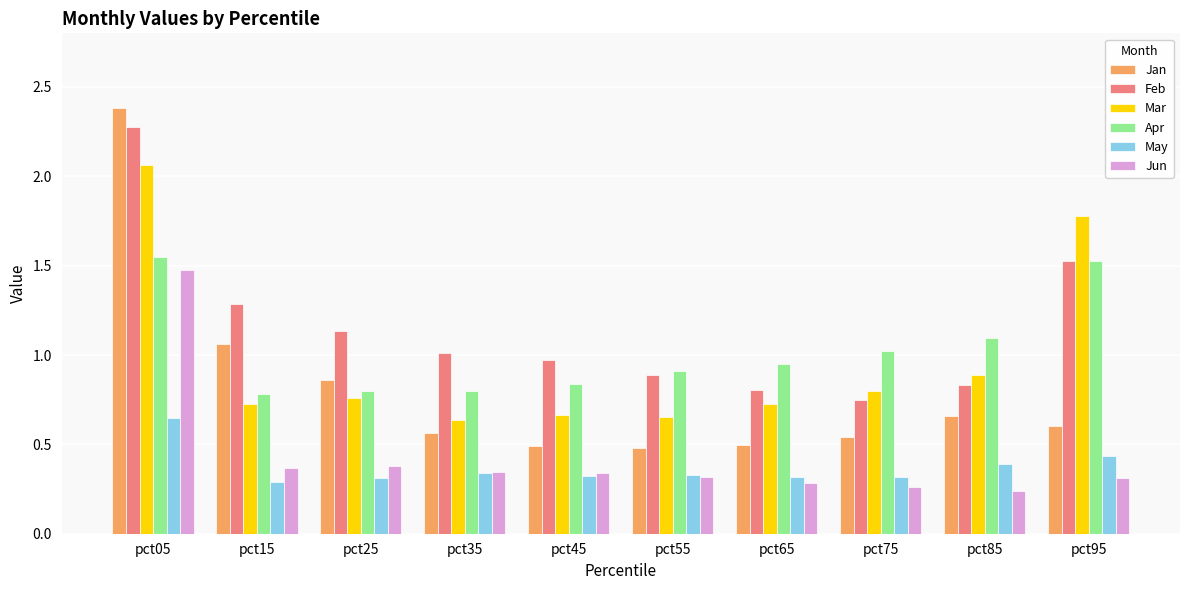

Which category has the highest value in the Jan series?

pct05